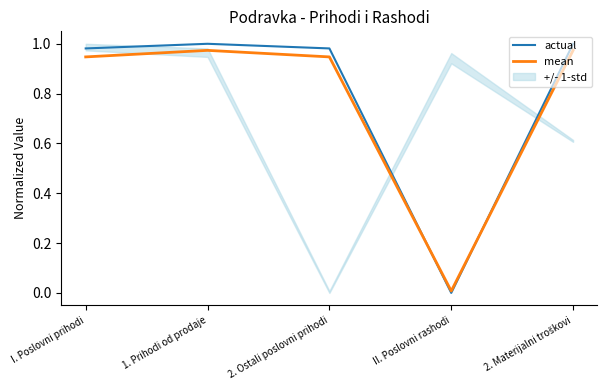

List the labels in order of mean value, smallest first.

II. Poslovni rashodi, I. Poslovni prihodi, 2. Ostali poslovni prihodi, 1. Prihodi od prodaje, 2. Materijalni troškovi